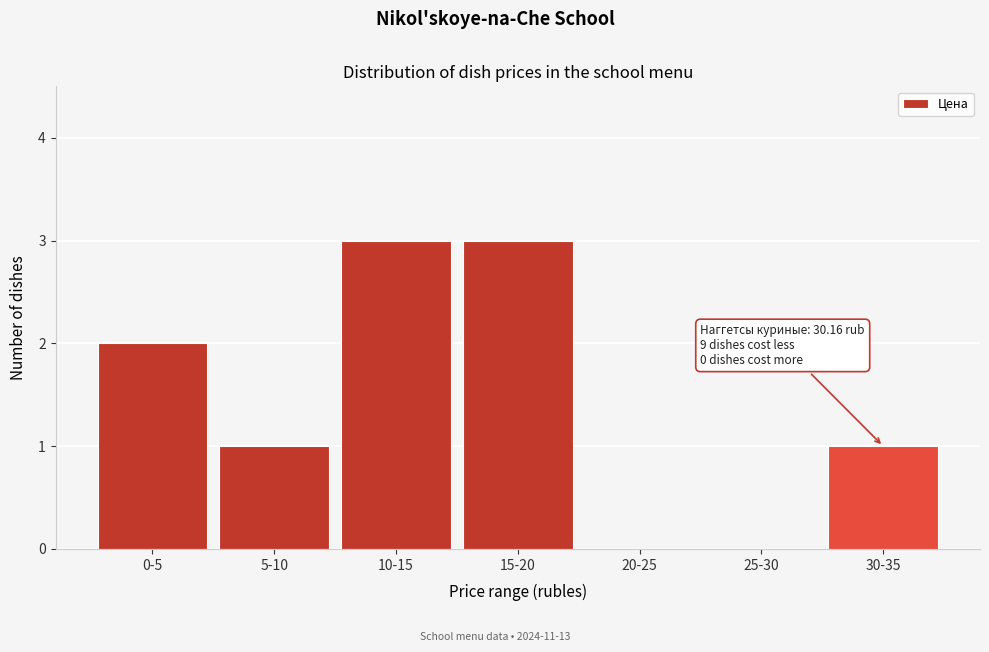

Reading left to right, extract all data points from this chart.

0-5=2	5-10=1	10-15=3	15-20=3	20-25=0	25-30=0	30-35=1